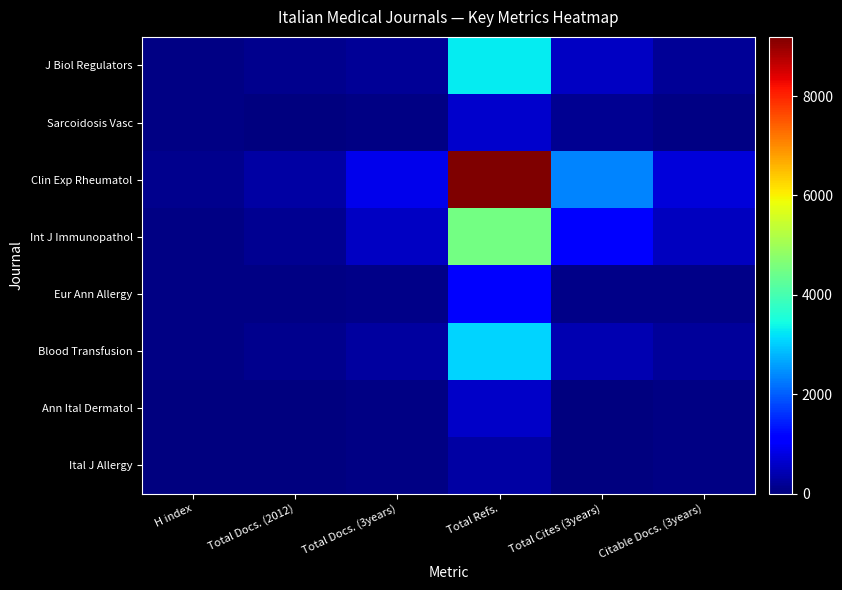

Which has a higher value, Total Cites (3years) or Total Docs. (2012)?

Total Cites (3years)